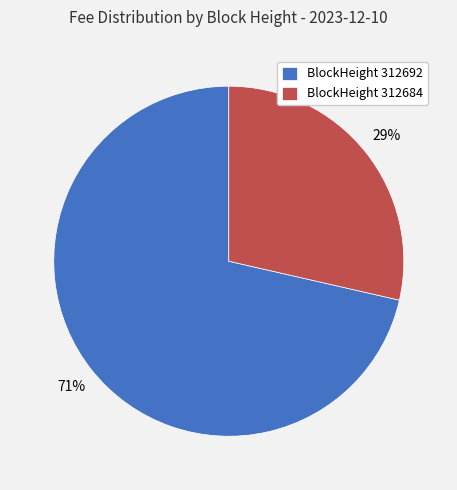

To the nearest percent, what is the average slice percentage?

50%